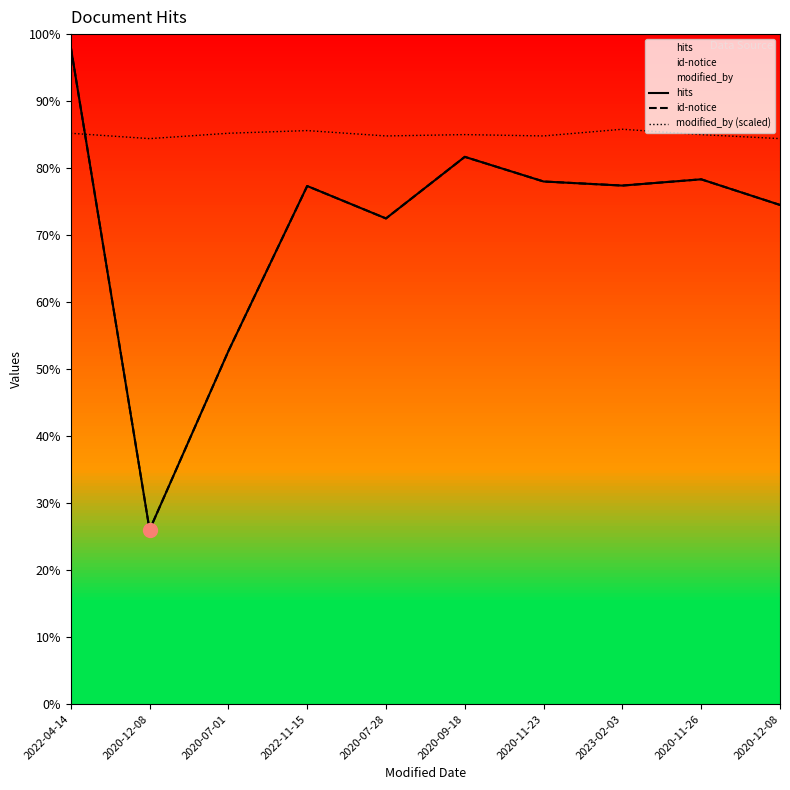

True or false: hits and id-notice cross at least once.

False